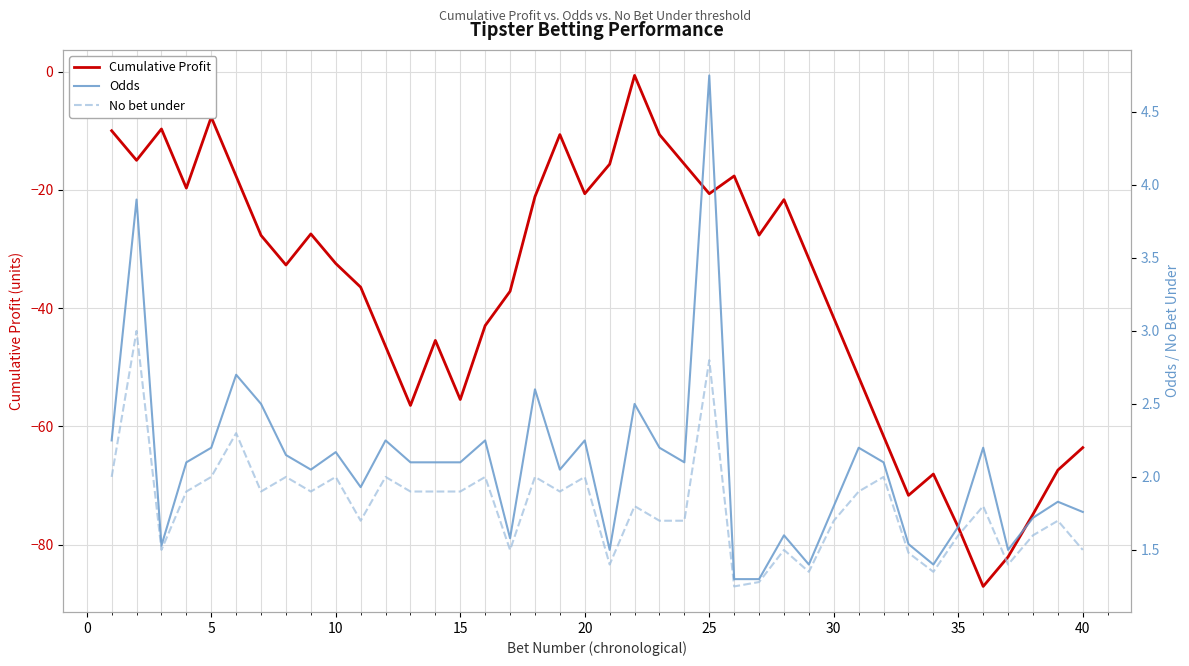

How many data points in Cumulative Profit are above -31?

19